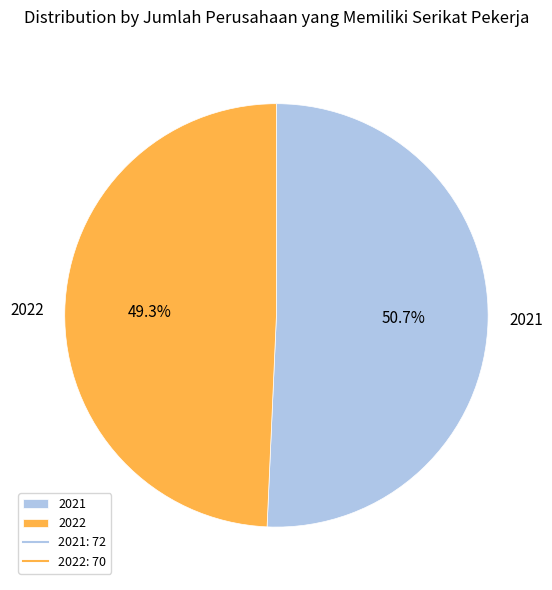

Which category has the biggest portion of the pie?

2021